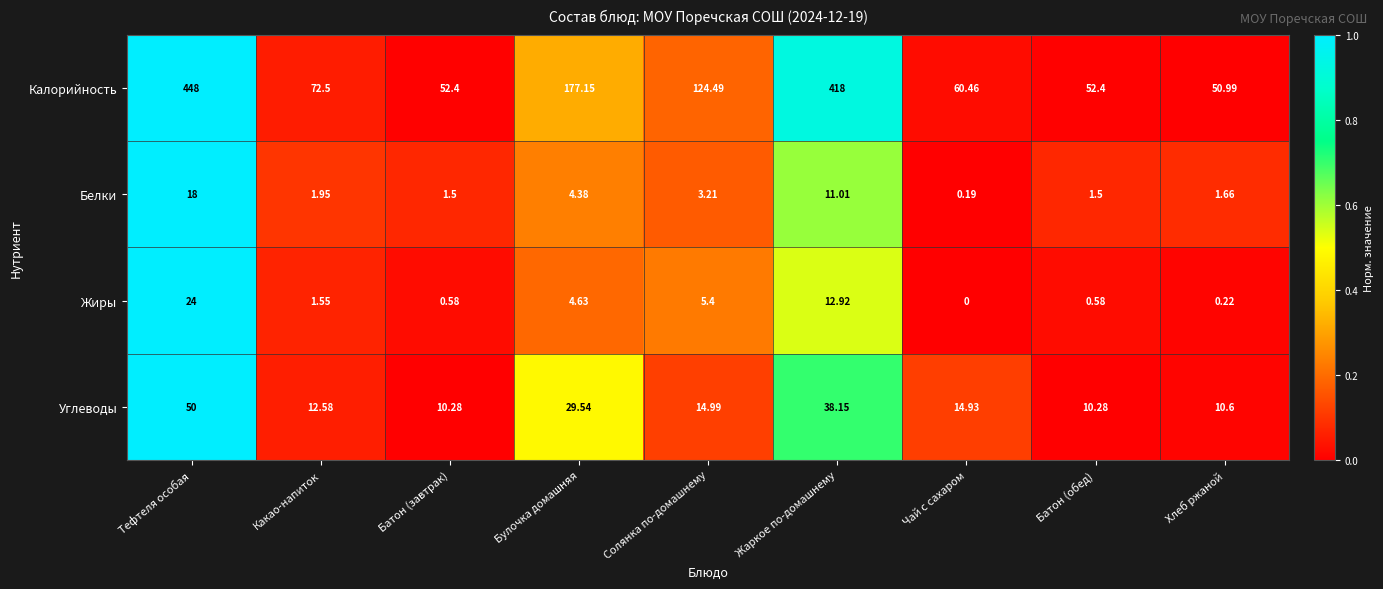

At how many categories does at least one series exceed 0?

9